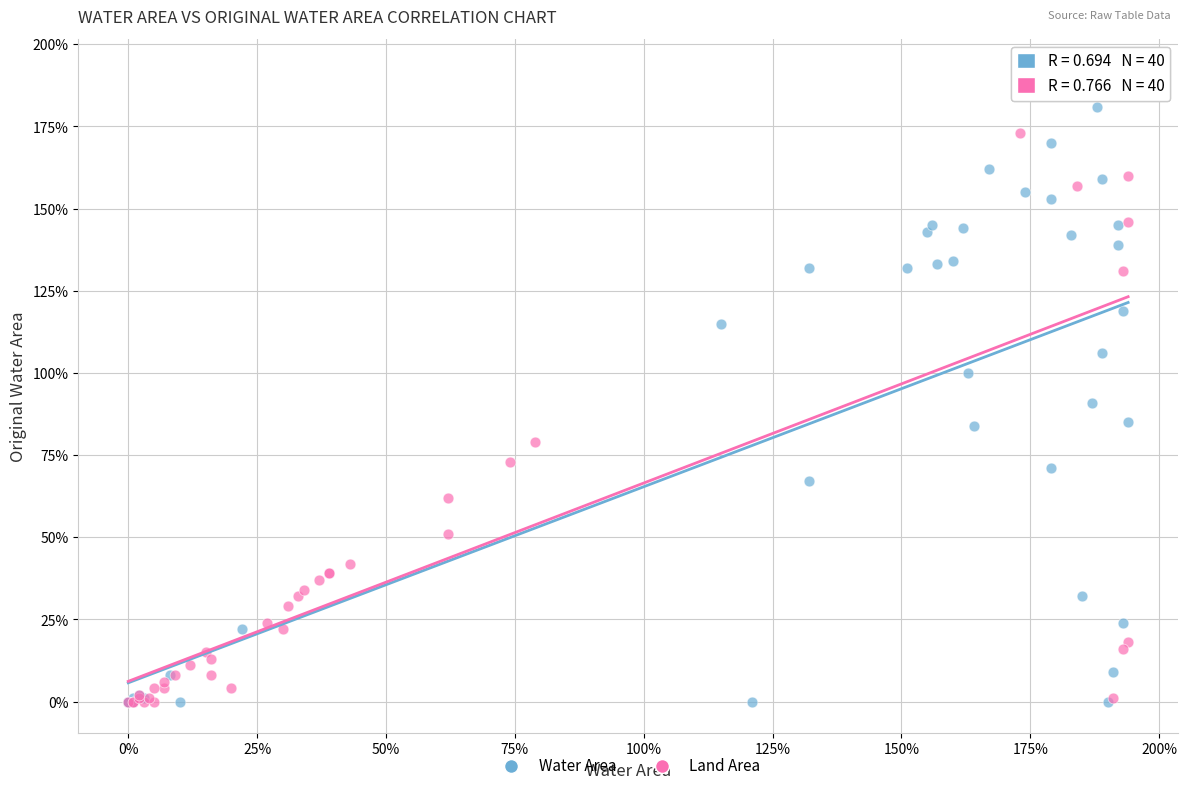

What are all the series names shown in the legend?

Water Area, Land Area